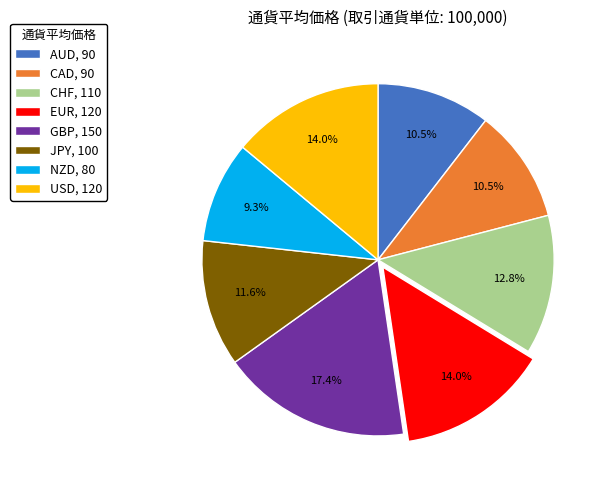

Is there any slice that represents more than half of the pie?

No